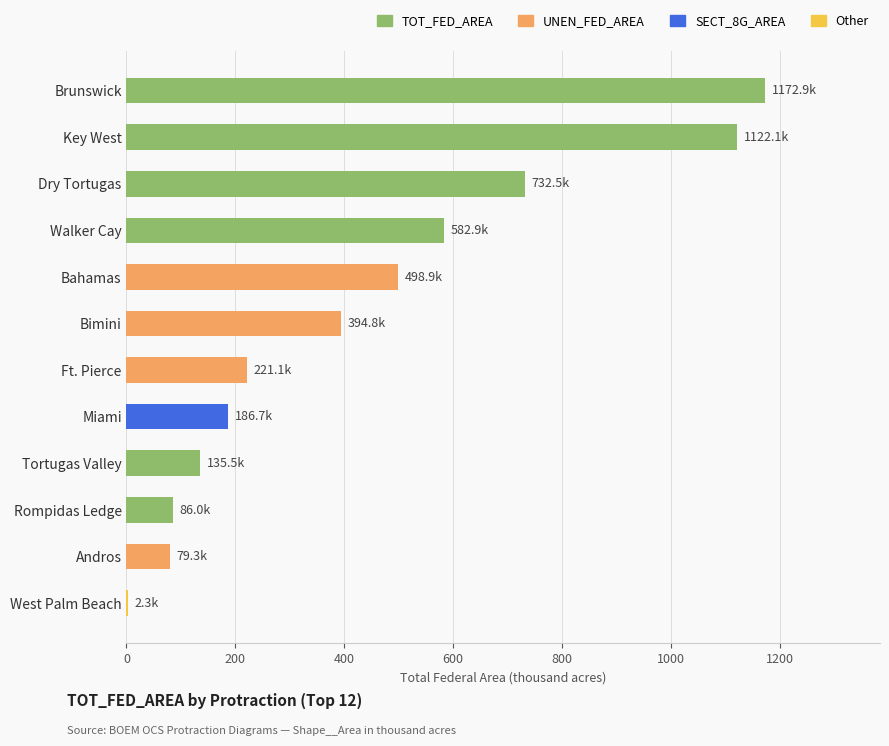

The chart shows a value of 331.5 at Miami. True or false?

False